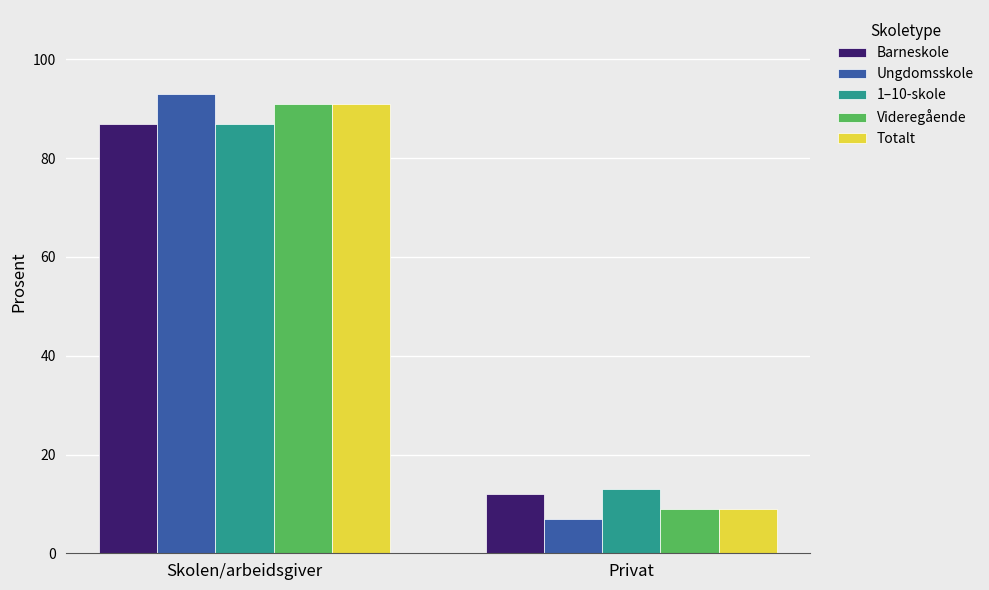

What is the label of the 1st bar from the right?

Privat